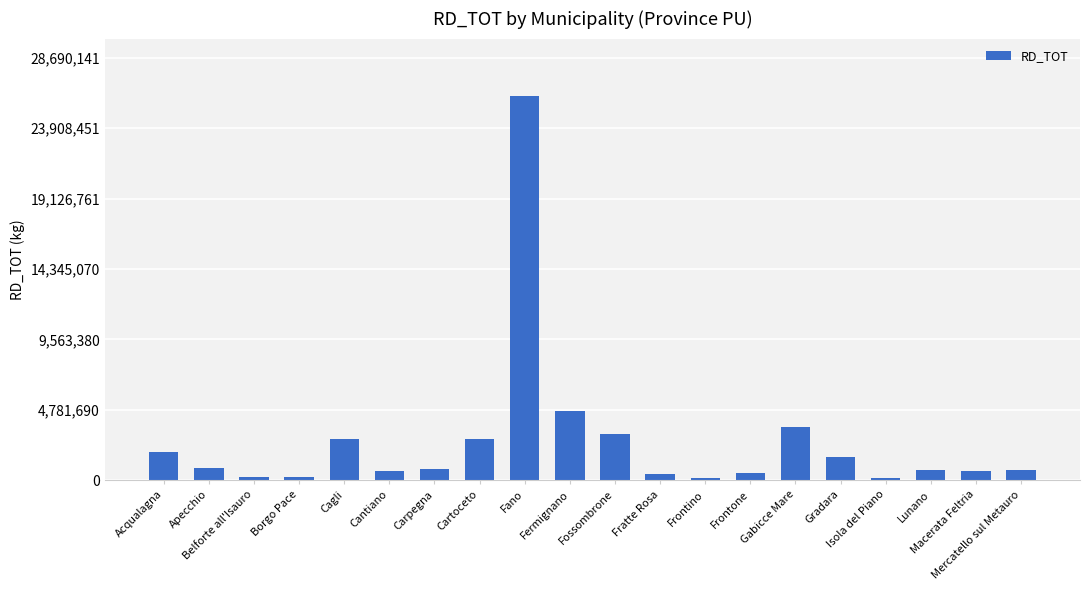

At which label does the data first exceed 770349?

Acqualagna